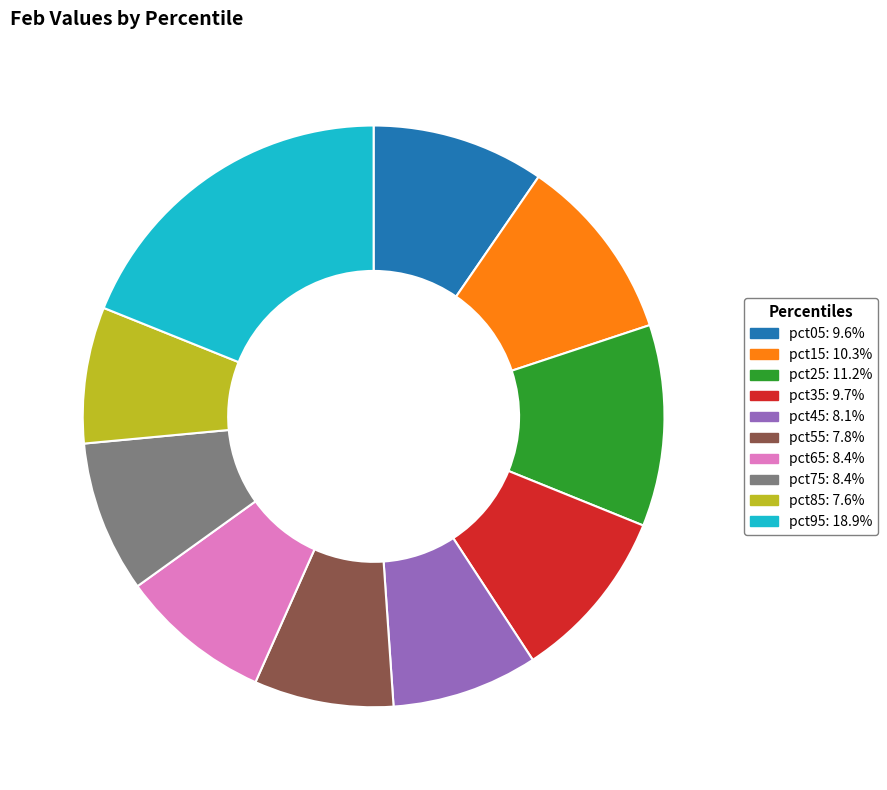

What is the largest slice in the pie chart?

pct95